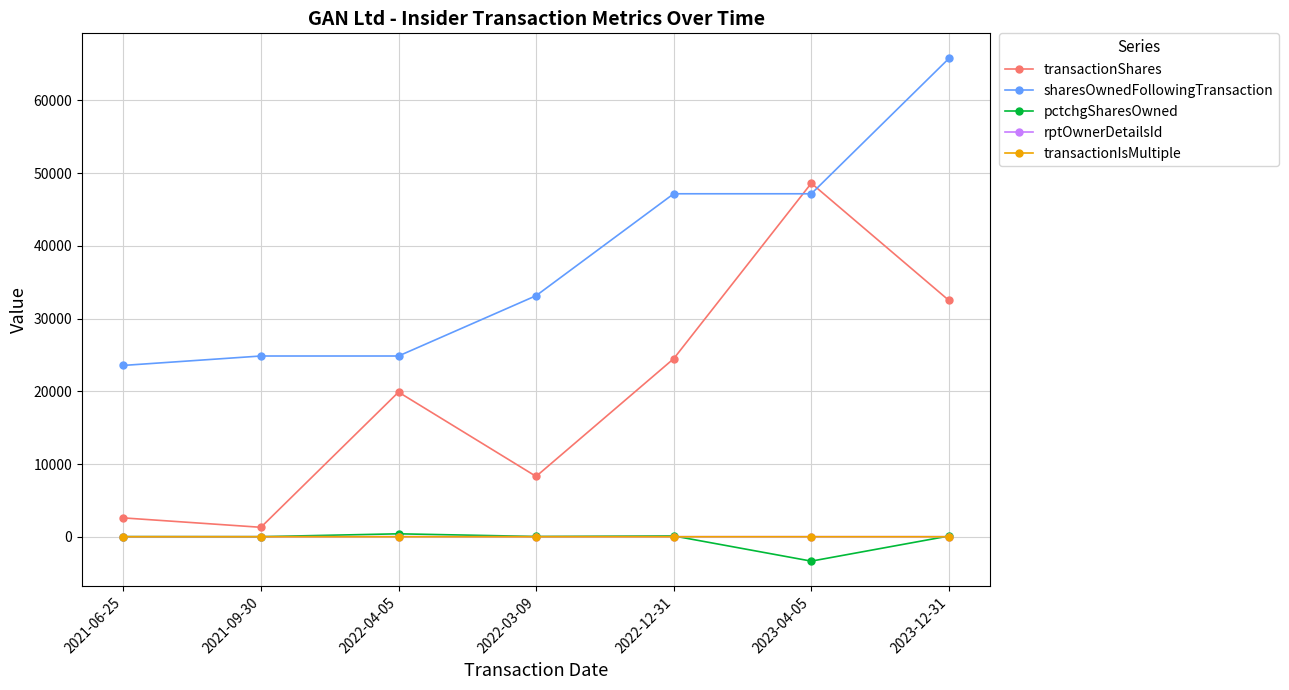

How many data points in sharesOwnedFollowingTransaction are less than 33147?

3